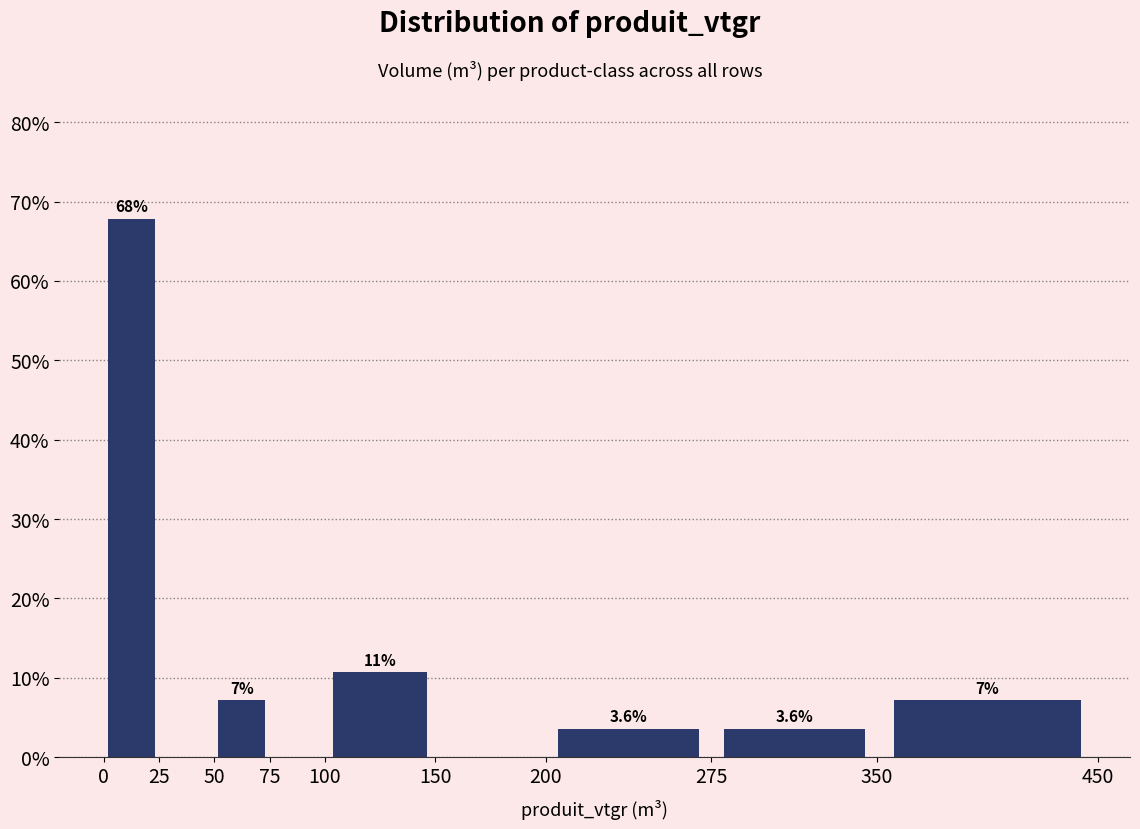

Over which range of the x-axis is the bar tallest?

0 to 25